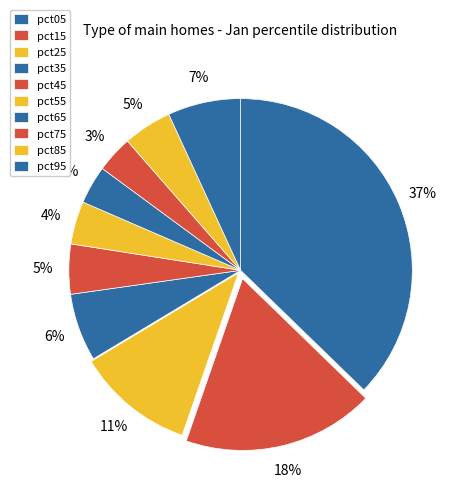

What is the ratio of the value at pct15 to the value at pct05?

0.5